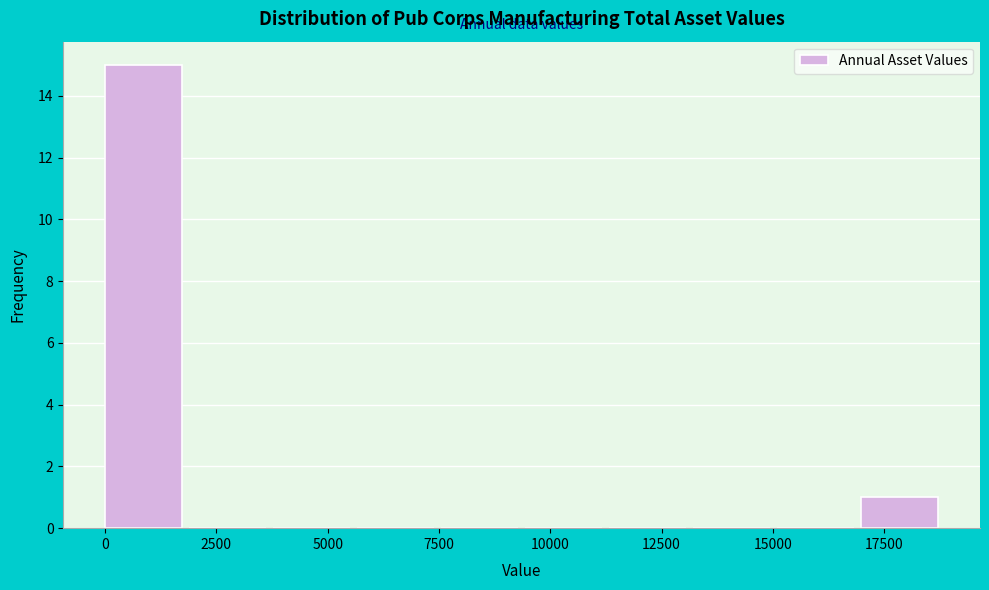

Around what value on the x-axis is the tallest bar? Give the approximate position of its centre, as read against the axis.

1000